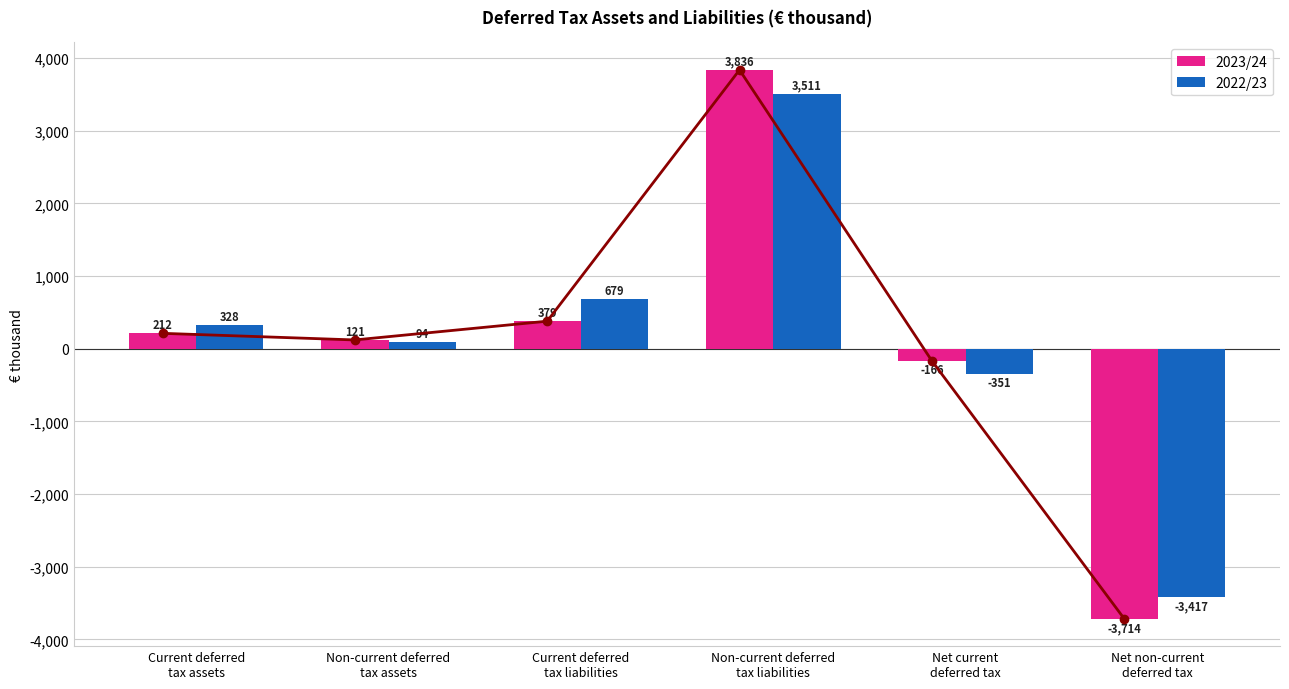

Reading left to right, list all the values displayed in this chart.

2023/24: Current deferred
tax assets=212	Non-current deferred
tax assets=121	Current deferred
tax liabilities=379	Non-current deferred
tax liabilities=3836	Net current
deferred tax=-166	Net non-current
deferred tax=-3714
2022/23: Current deferred
tax assets=328	Non-current deferred
tax assets=94	Current deferred
tax liabilities=679	Non-current deferred
tax liabilities=3511	Net current
deferred tax=-351	Net non-current
deferred tax=-3417